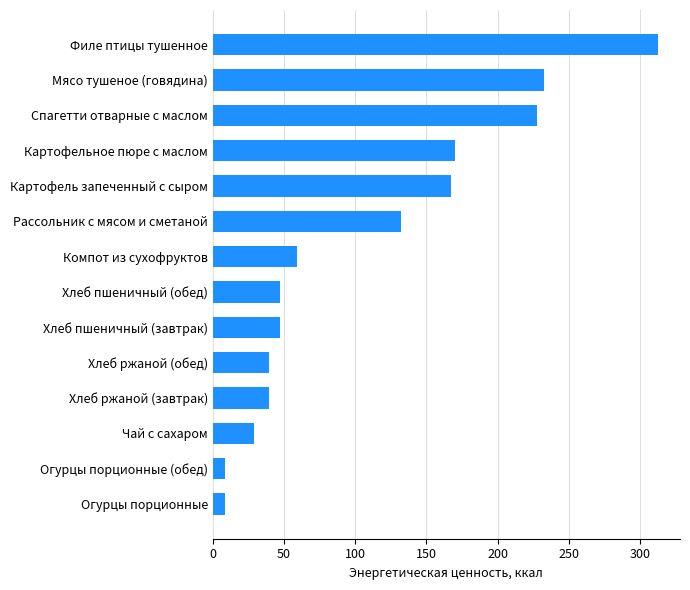

What is the change in value from Картофель запеченный с сыром to Филе птицы тушенное?

+145.4